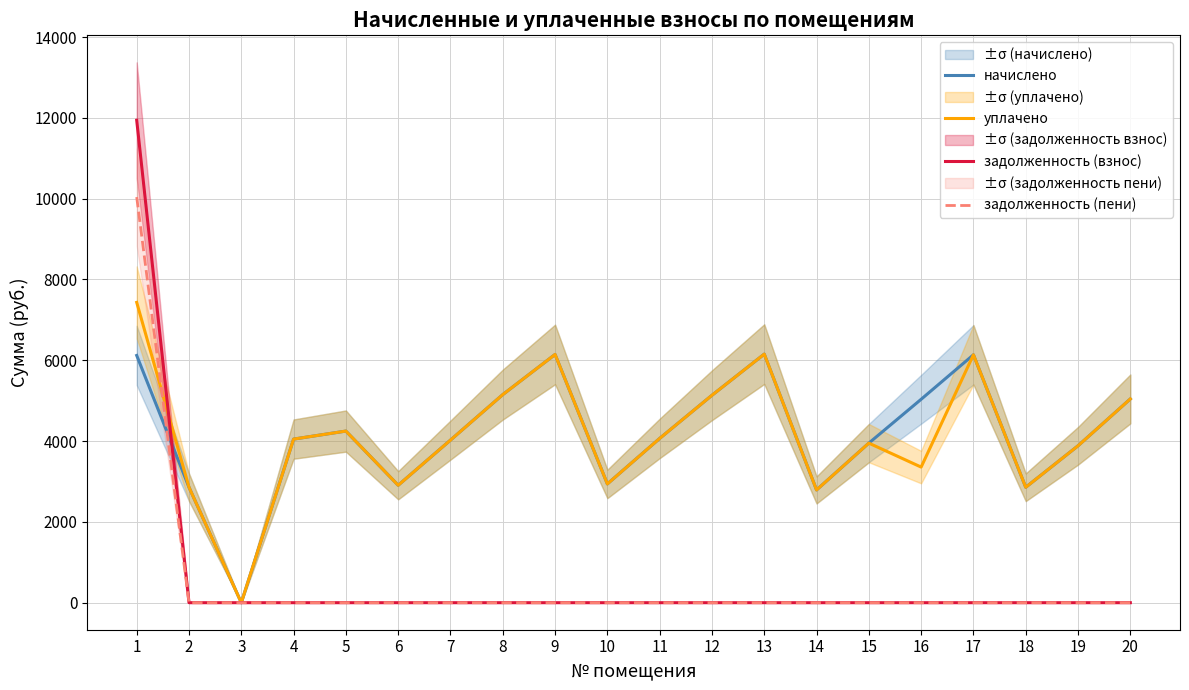

What is the difference between the уплачено values at 16 and 6?

449.9